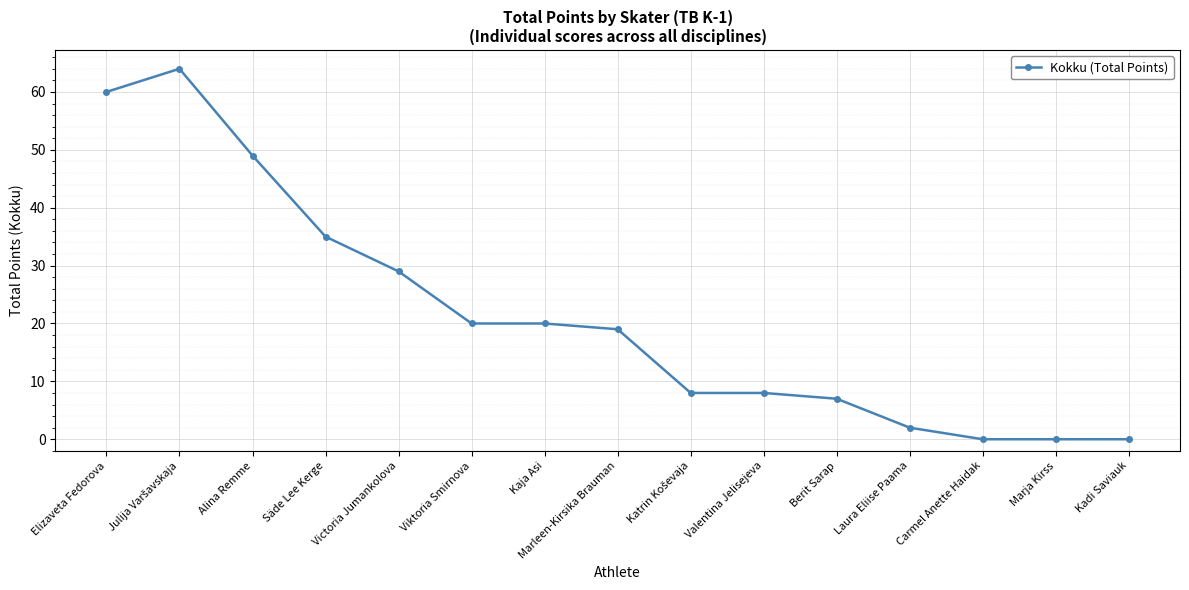

How many lines are shown in the chart?

1